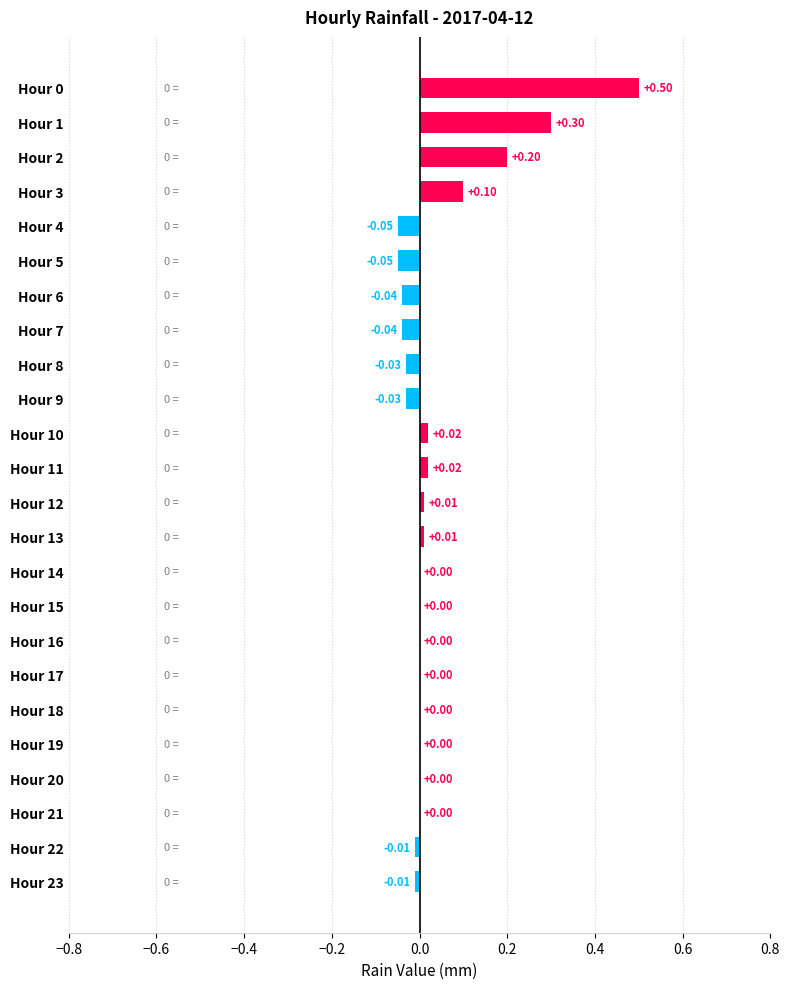

What is the sum of the values at Hour 2 and Hour 0?

0.7